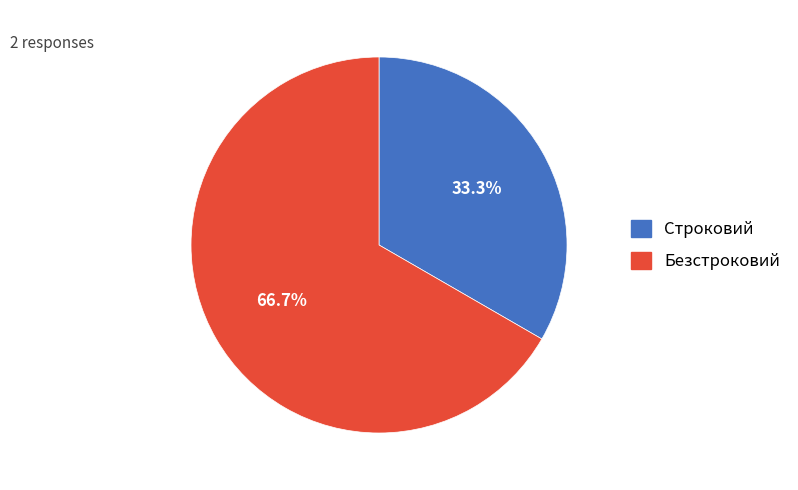

What is the ratio of the value at Строковий to the value at Безстроковий?

0.5